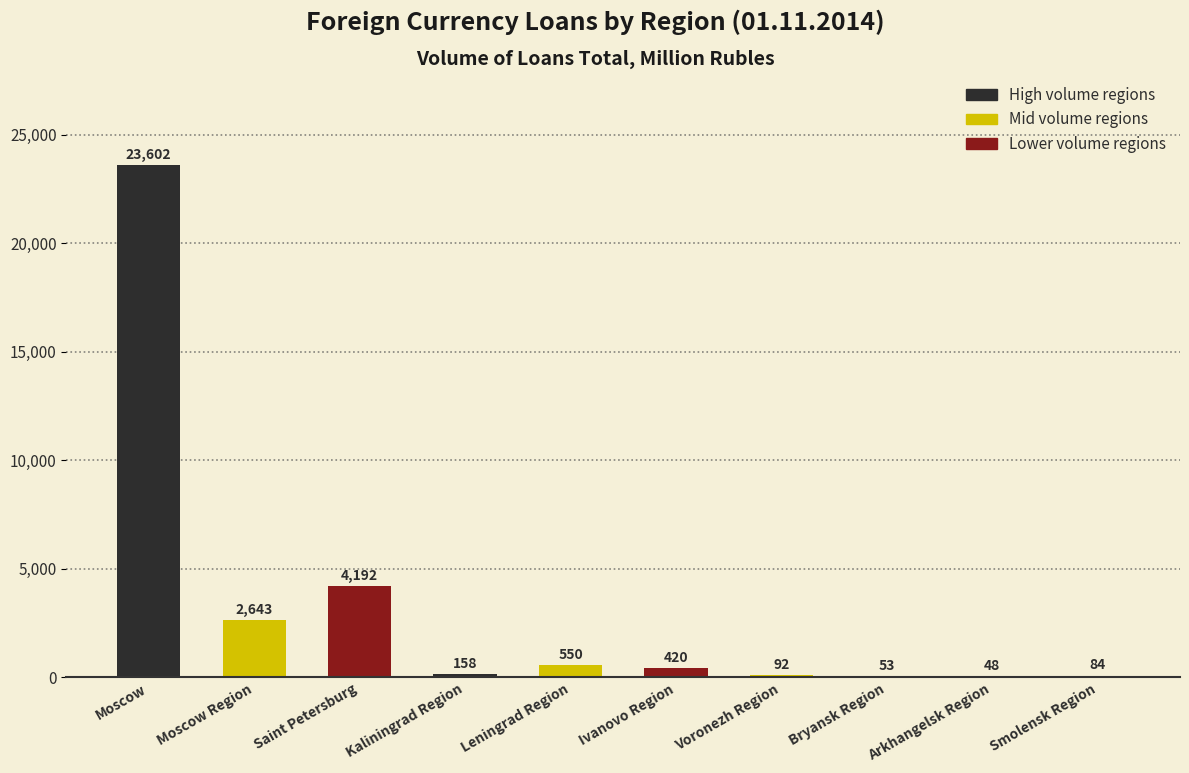

What is the sum of the values at Ivanovo Region and Bryansk Region?

473